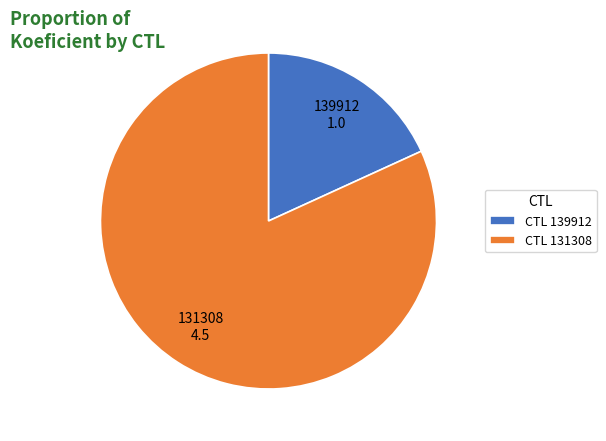

Rank the categories by value from highest to lowest.

CTL 131308, CTL 139912